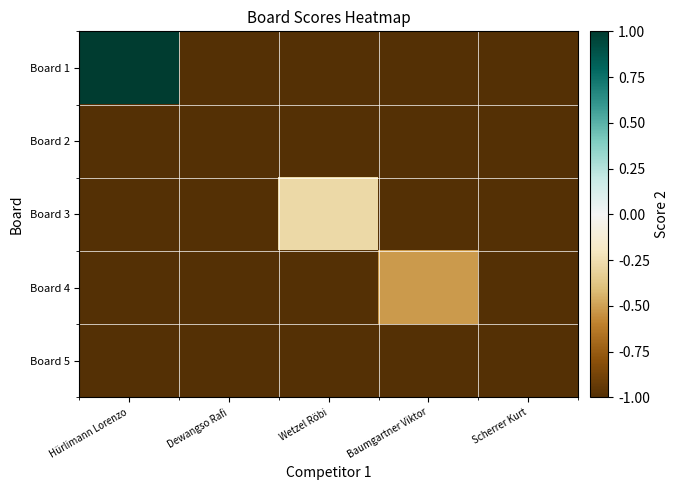

Reading left to right, list all the values displayed in this chart.

Board 1: Hürlimann Lorenzo=1.0	Dewangso Rafi=-1.0	Wetzel Röbi=-1.0	Baumgartner Viktor=-1.0	Scherrer Kurt=-1.0
Board 2: Hürlimann Lorenzo=-1.0	Dewangso Rafi=-1.0	Wetzel Röbi=-1.0	Baumgartner Viktor=-1.0	Scherrer Kurt=-1.0
Board 3: Hürlimann Lorenzo=-1.0	Dewangso Rafi=-1.0	Wetzel Röbi=-0.3	Baumgartner Viktor=-1.0	Scherrer Kurt=-1.0
Board 4: Hürlimann Lorenzo=-1.0	Dewangso Rafi=-1.0	Wetzel Röbi=-1.0	Baumgartner Viktor=-0.5	Scherrer Kurt=-1.0
Board 5: Hürlimann Lorenzo=-1.0	Dewangso Rafi=-1.0	Wetzel Röbi=-1.0	Baumgartner Viktor=-1.0	Scherrer Kurt=-1.0